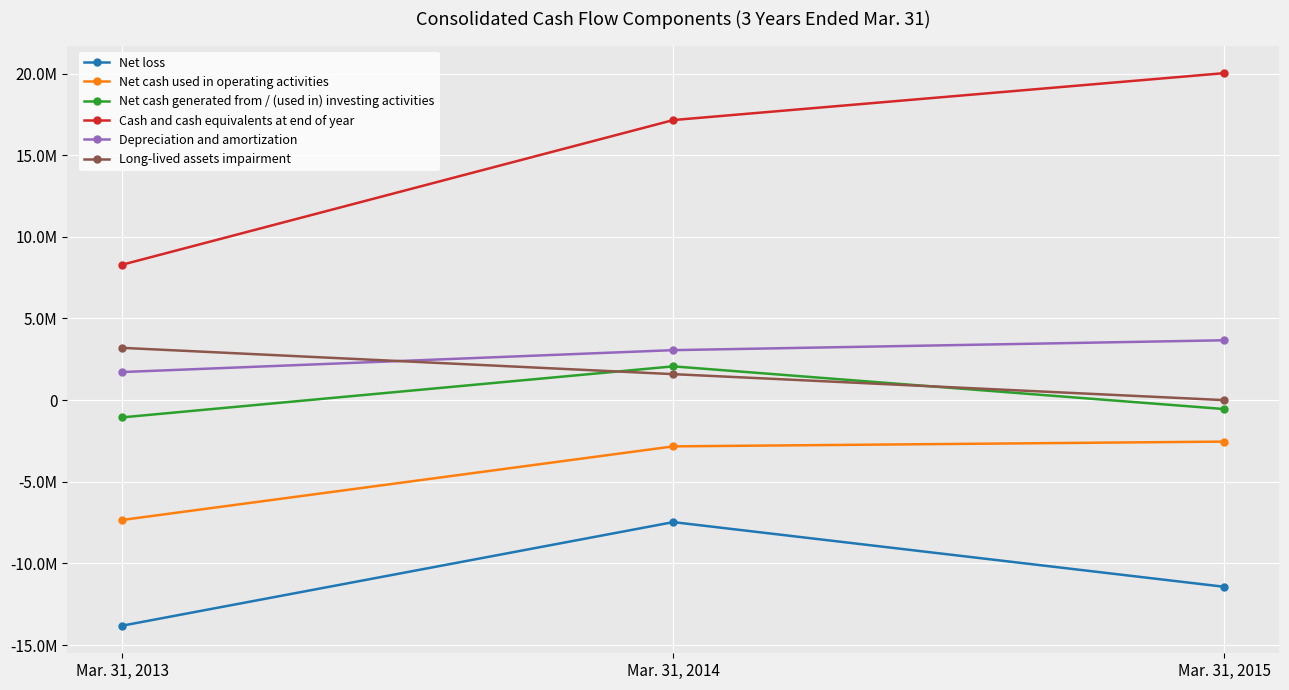

At how many categories does at least one series exceed 13717913?

2